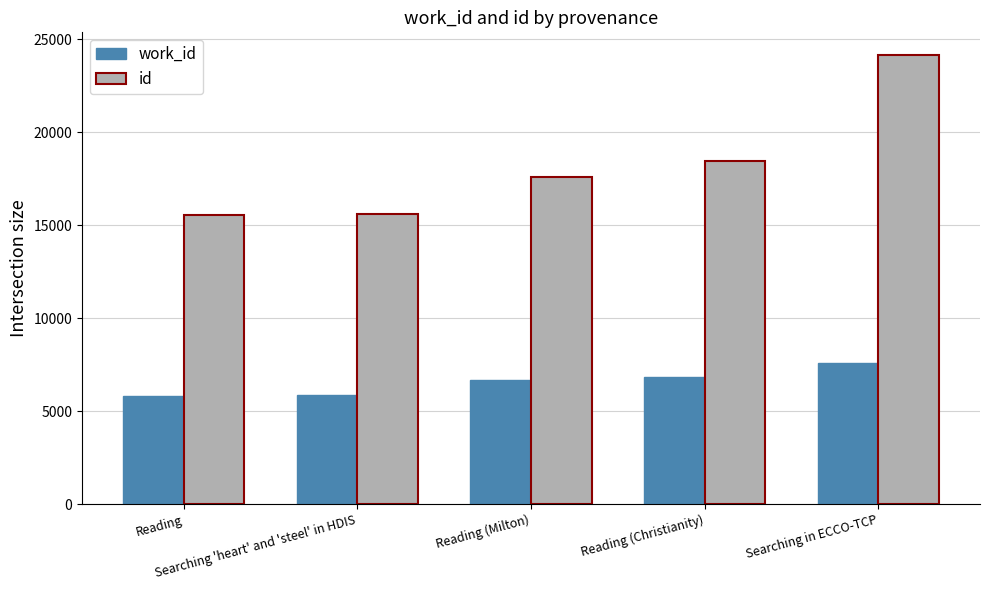

Which series has the largest total across all categories?

id